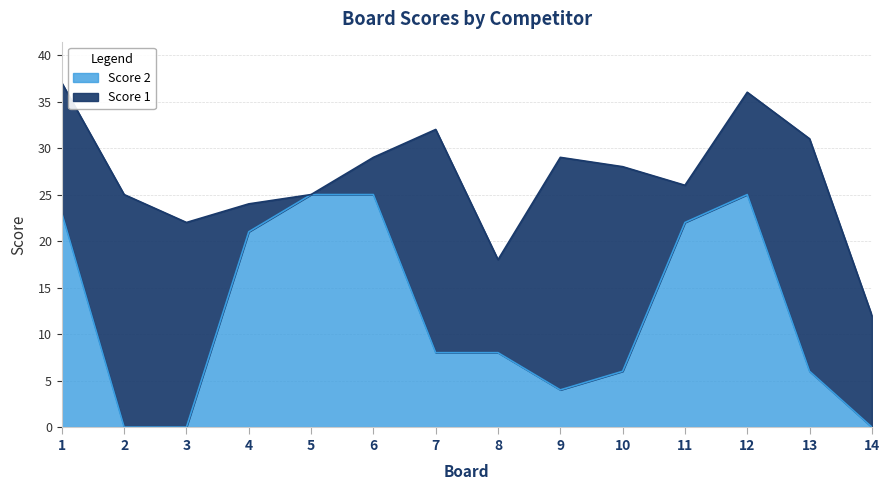

Rank the categories by value from highest to lowest.

5, 6, 12, 1, 11, 4, 7, 8, 10, 13, 9, 2, 3, 14